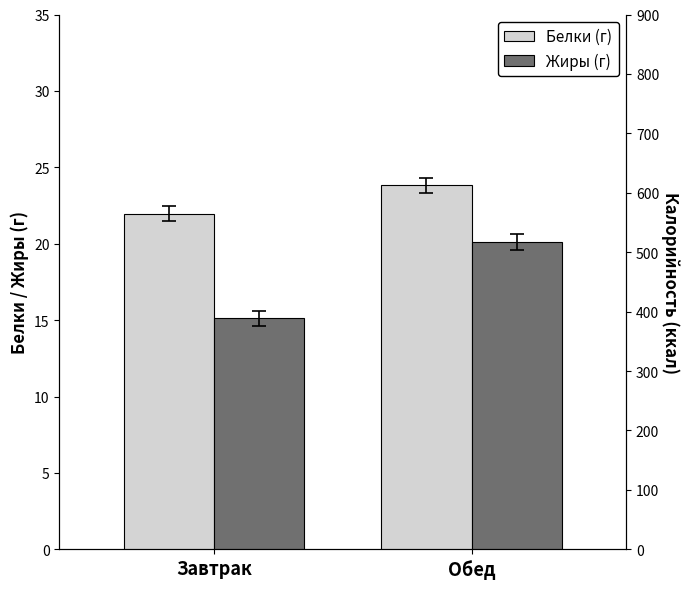

What is the greatest value displayed?

23.8